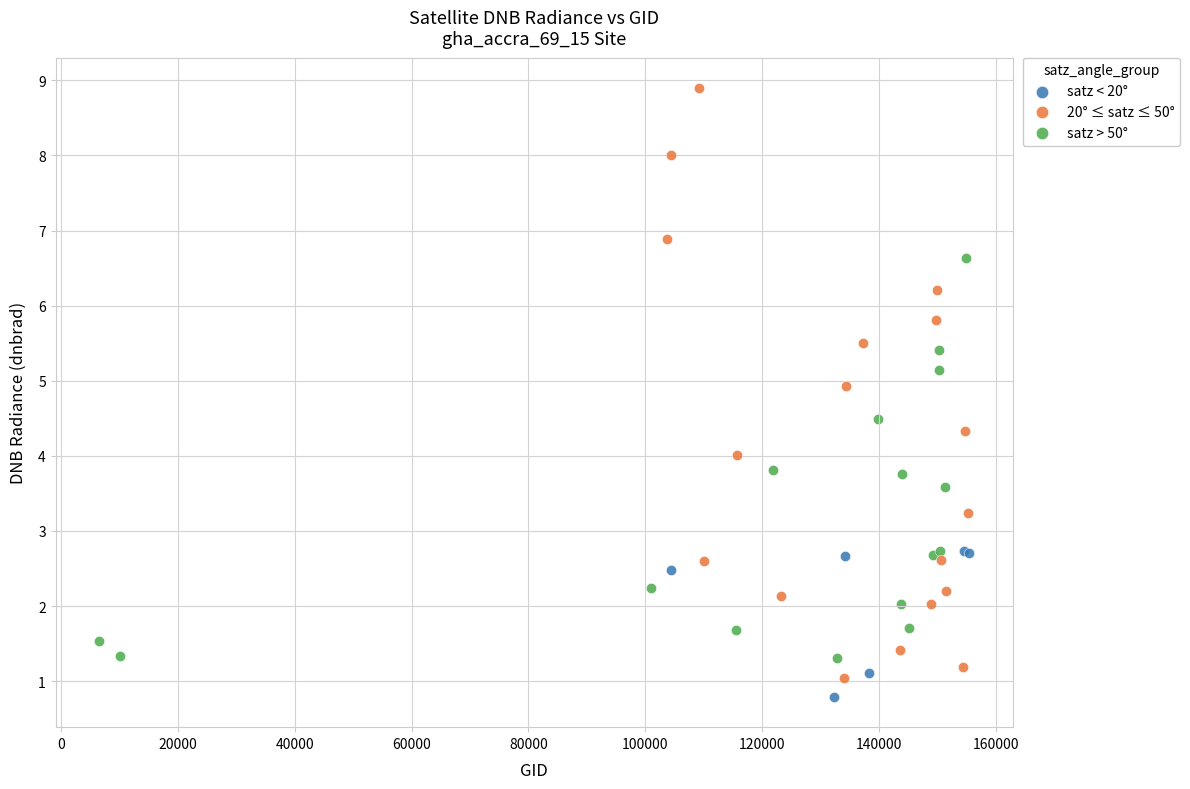

Which series has the widest spread of Y values?

20° ≤ satz ≤ 50°